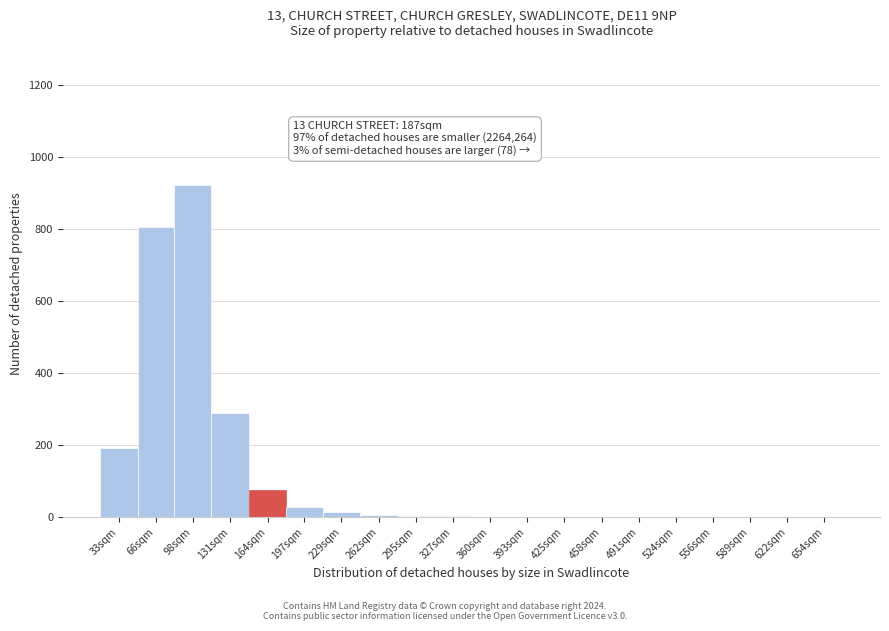

What is the sum of all values?

2347